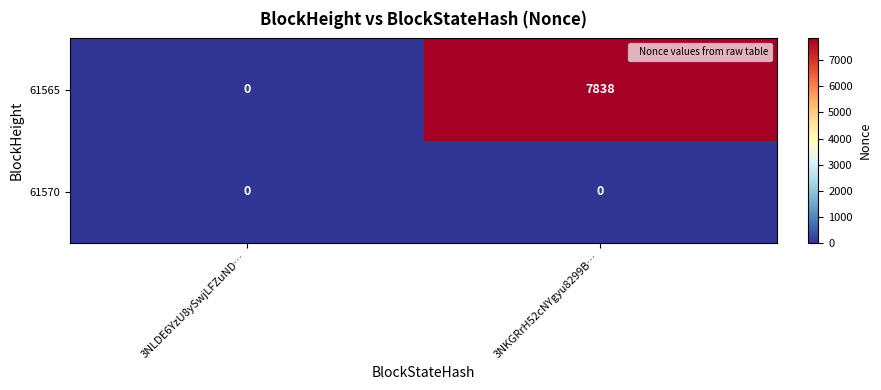

At which category does the chart reach its peak across all series?

3NKGRrH52cNYgyu8299B…